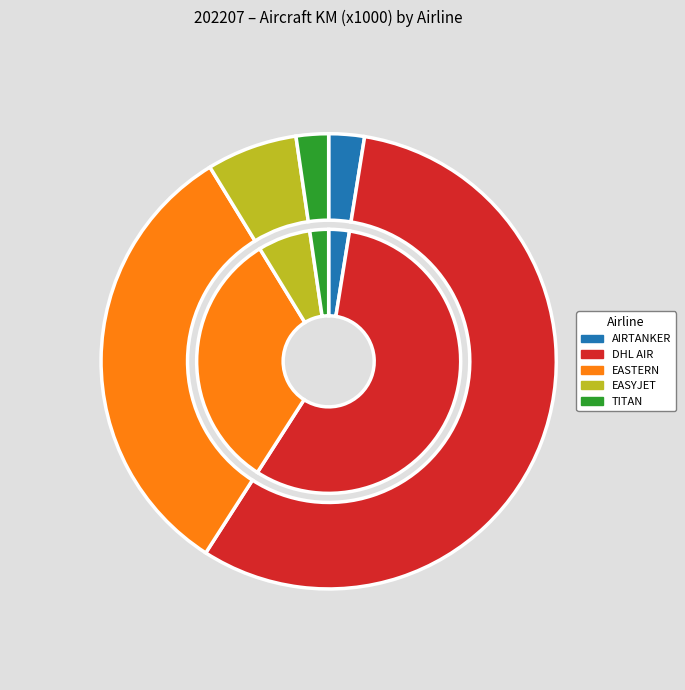

What is the smallest slice in the pie chart?

TITAN AIRWAYS LTD